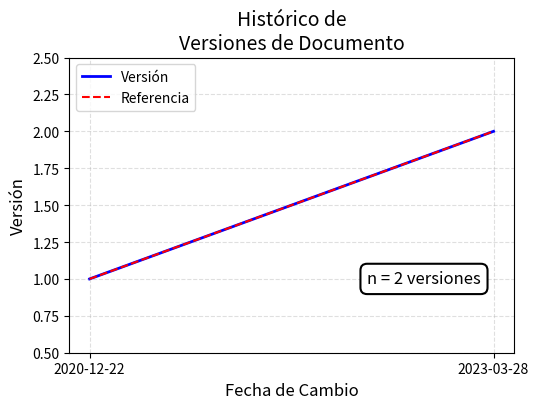

At which label is Versión closest to 1?

2020-12-22